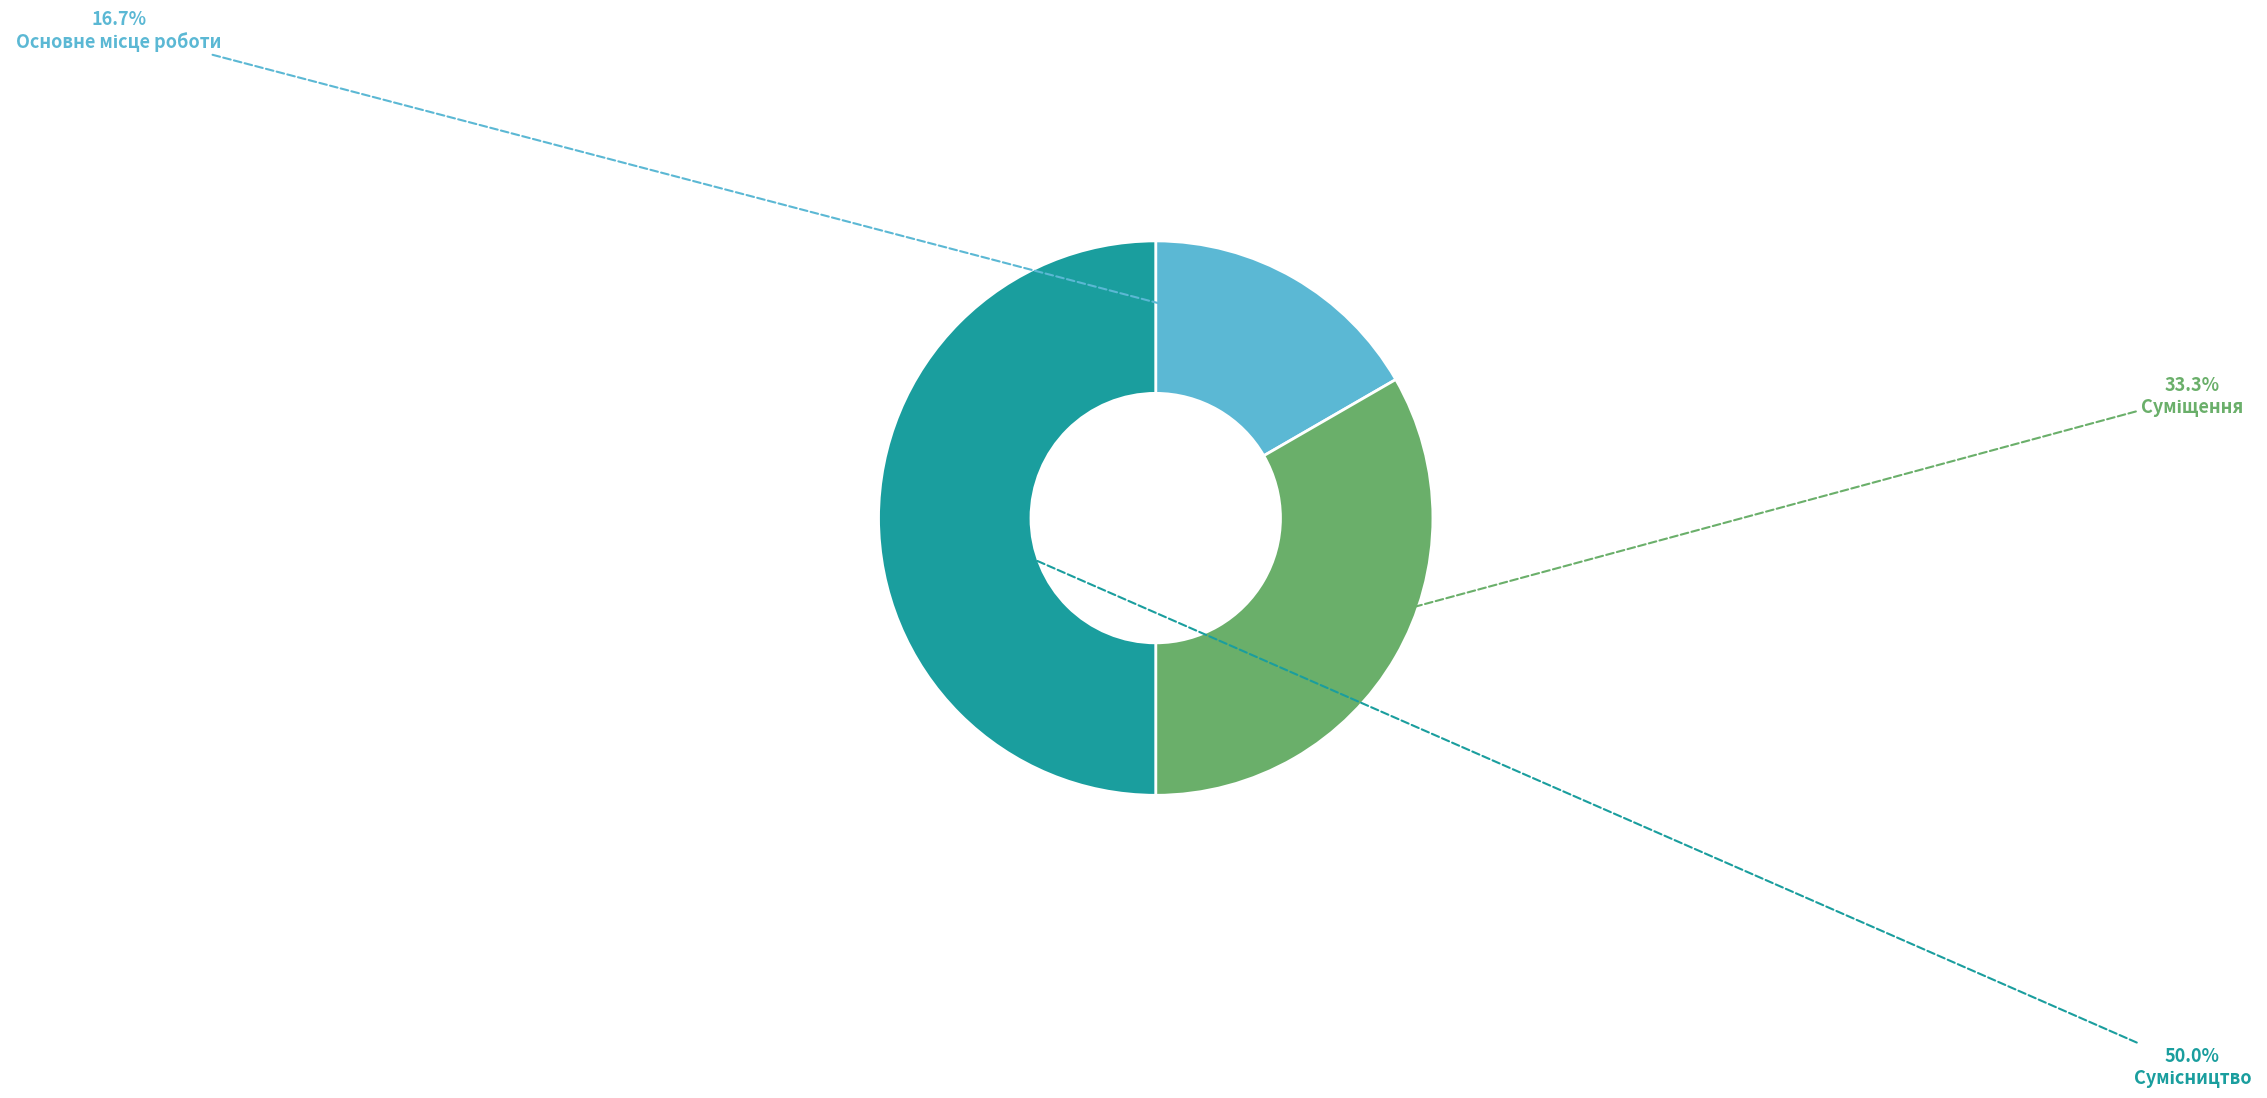

How many slices are in this pie chart?

3